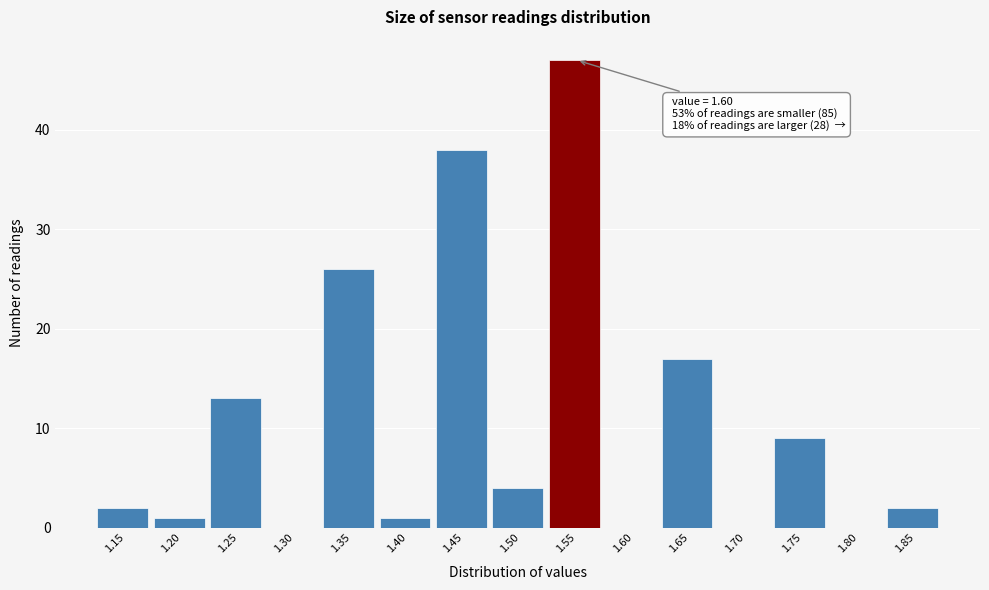

Reading left to right, extract all data points from this chart.

1.15=2	1.20=1	1.25=13	1.30=0	1.35=26	1.40=1	1.45=38	1.50=4	1.55=47	1.60=0	1.65=17	1.70=0	1.75=9	1.80=0	1.85=2